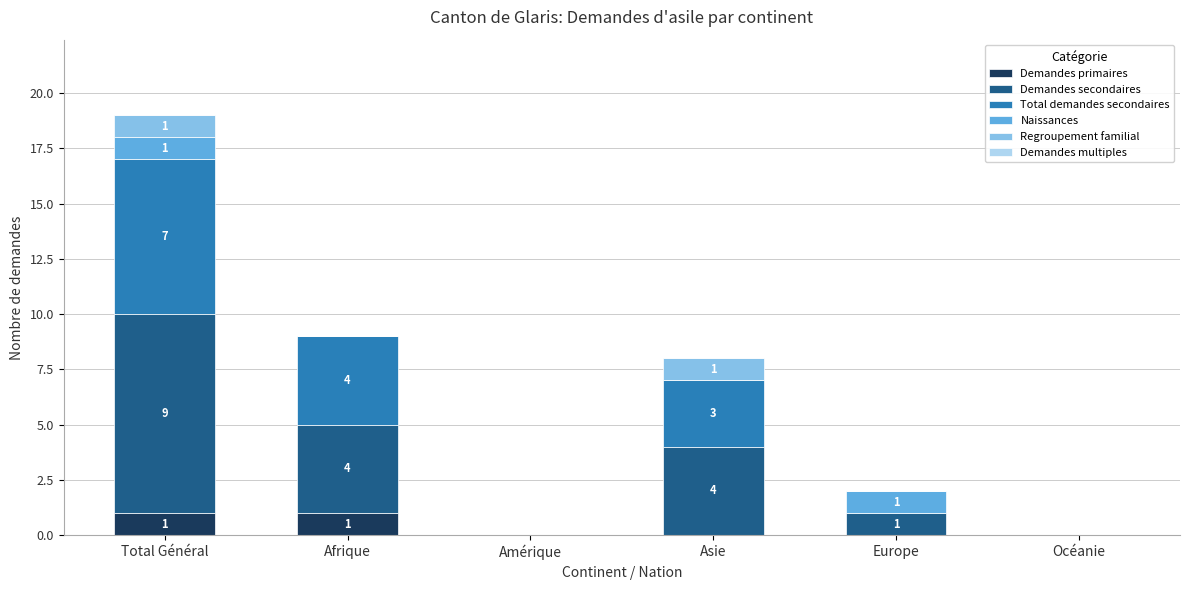

Is it true that Demandes primaires equals 1 at Total Général?

True